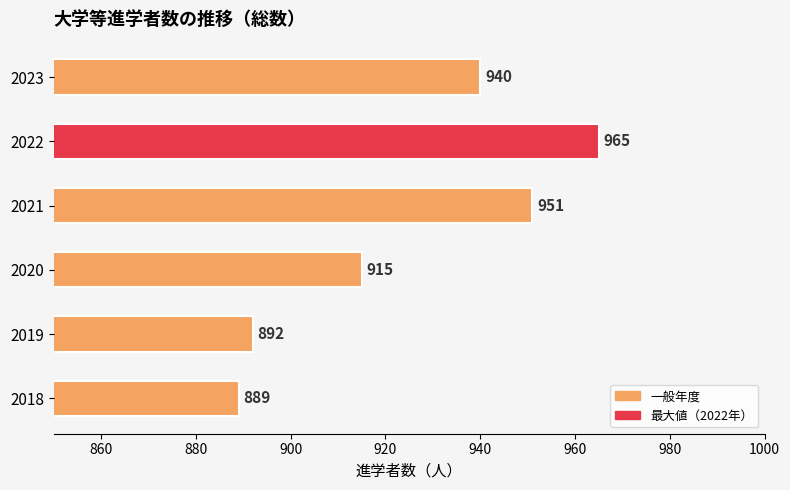

List the labels in order of value, smallest first.

2018, 2019, 2020, 2023, 2021, 2022